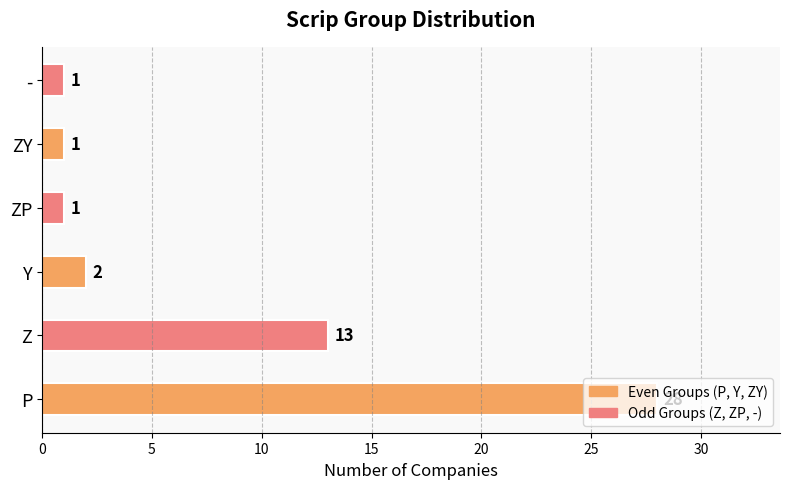

True or false: the data shows 13 at Z.

True